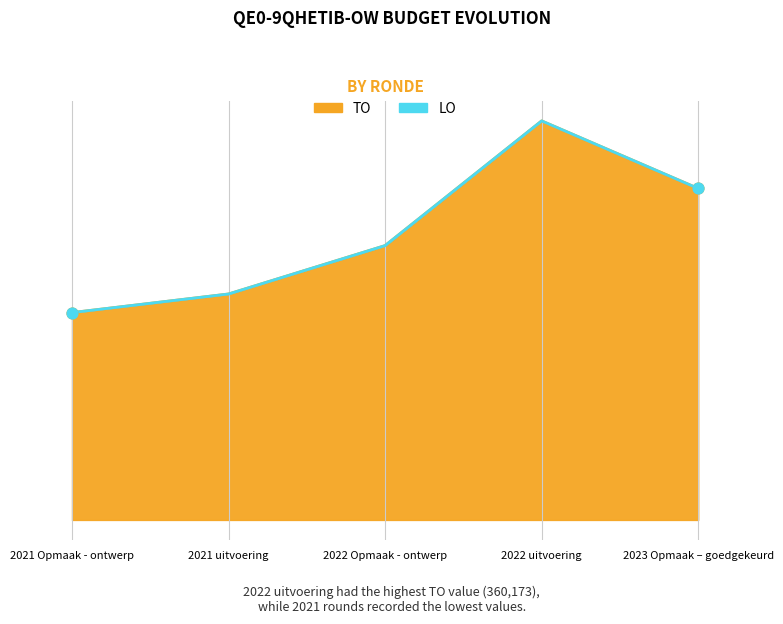

Between 2023 Opmaak – goedgekeurd and 2022 Opmaak - ontwerp, which is larger?

2023 Opmaak – goedgekeurd